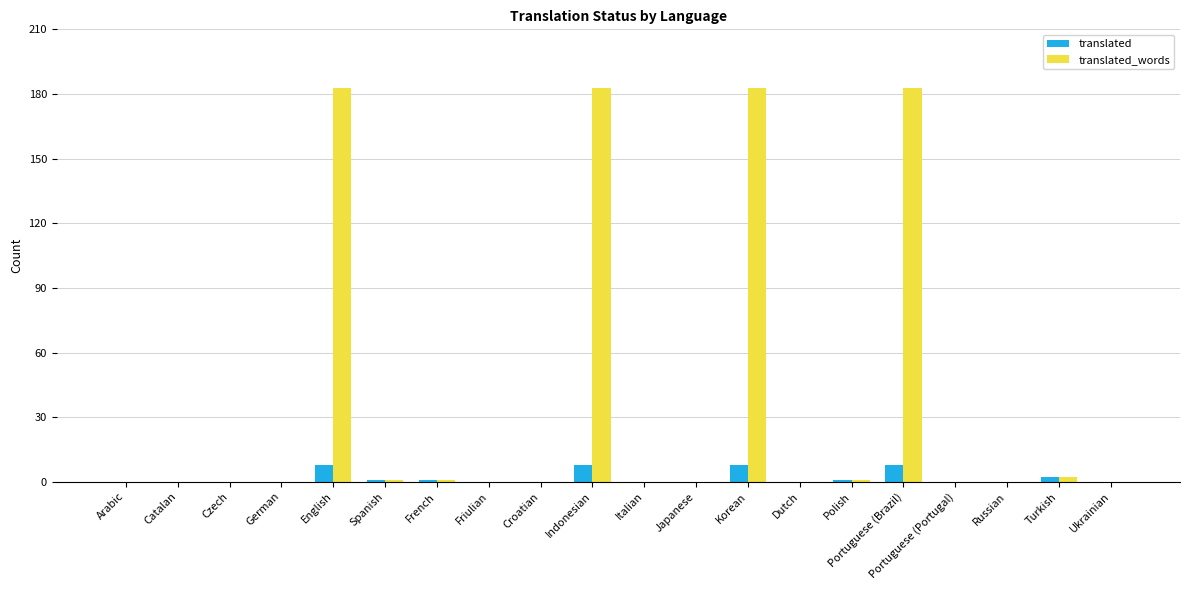

What is the sum of all translated_words values?

737